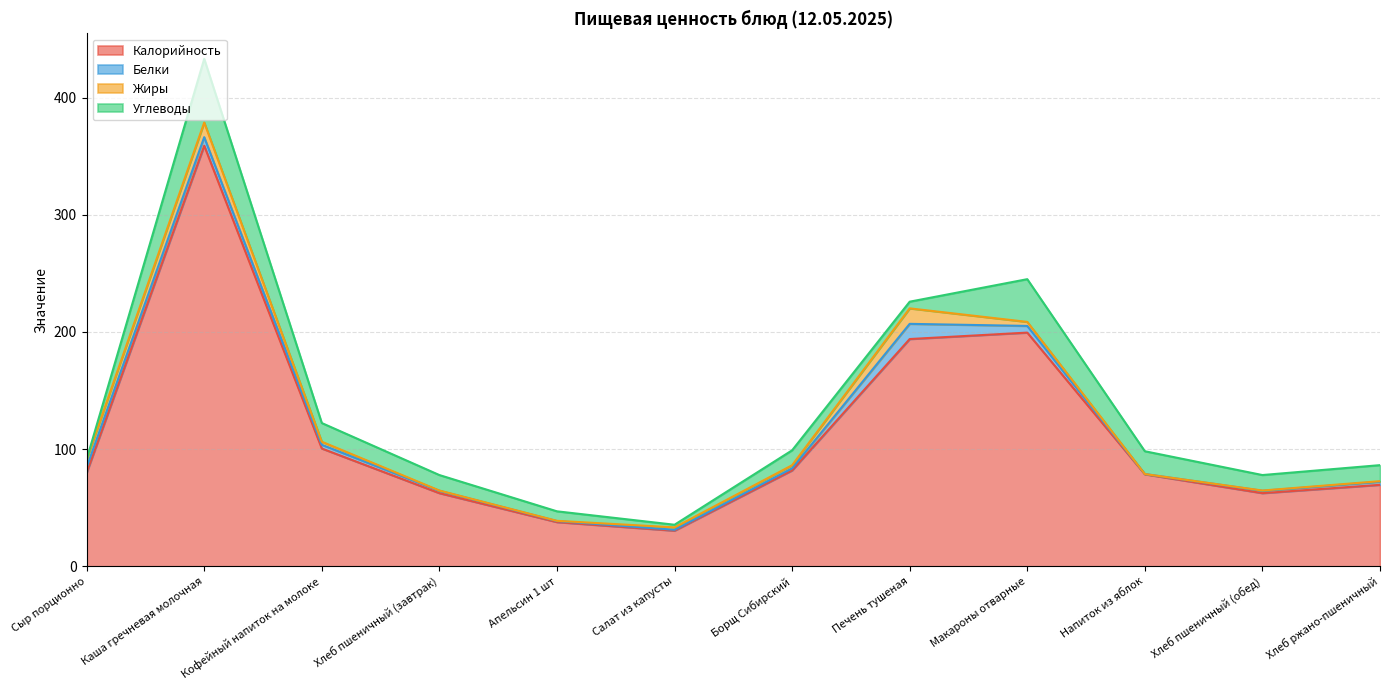

Which series has the largest range (max minus min)?

Калорийность